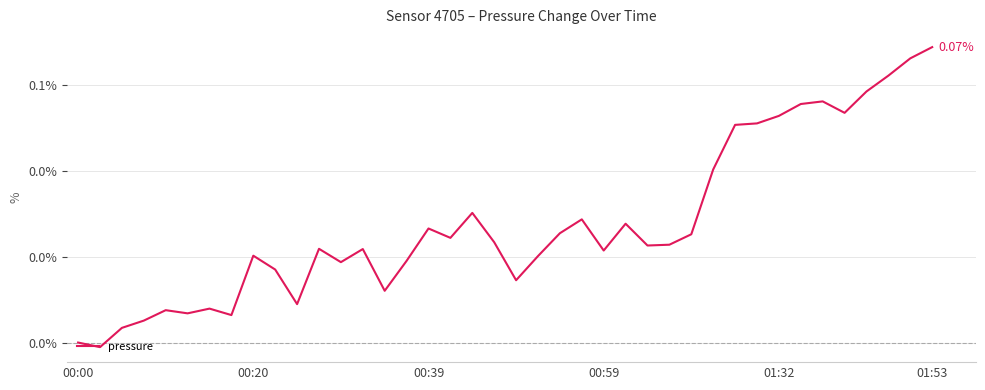

Does the chart display data point markers on the line(s)?

No